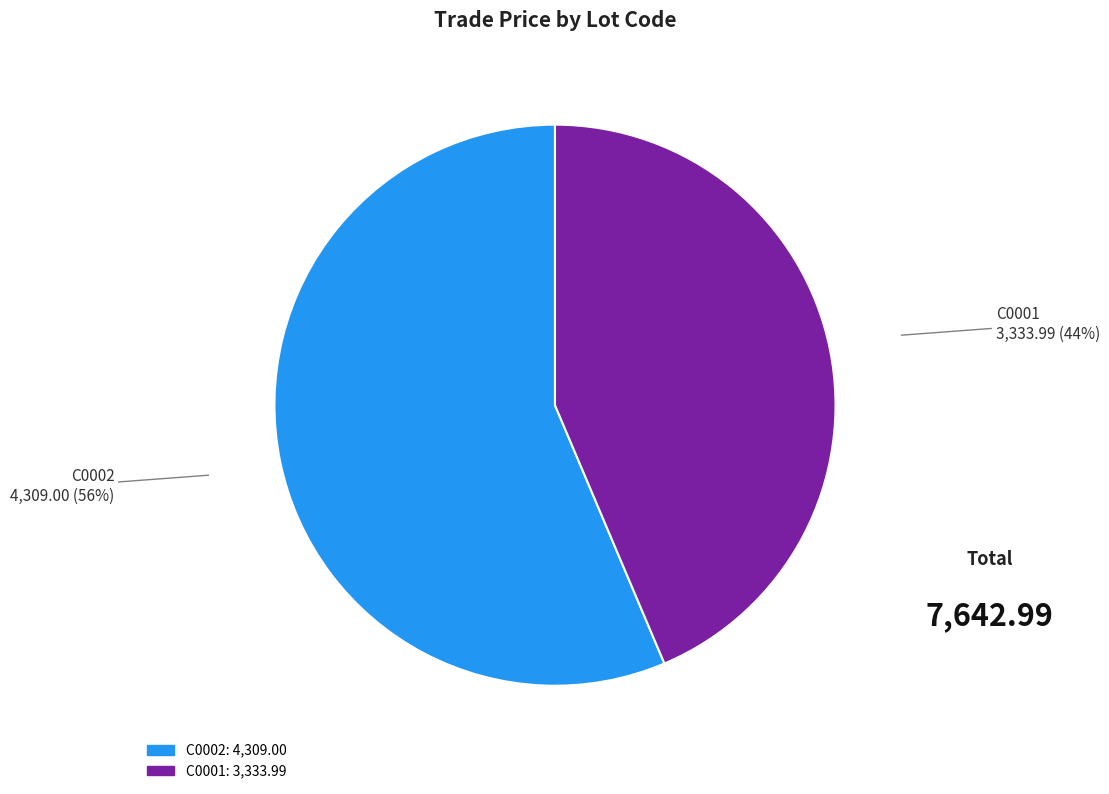

The C0001 slice represents 44% of the pie. True or false?

True